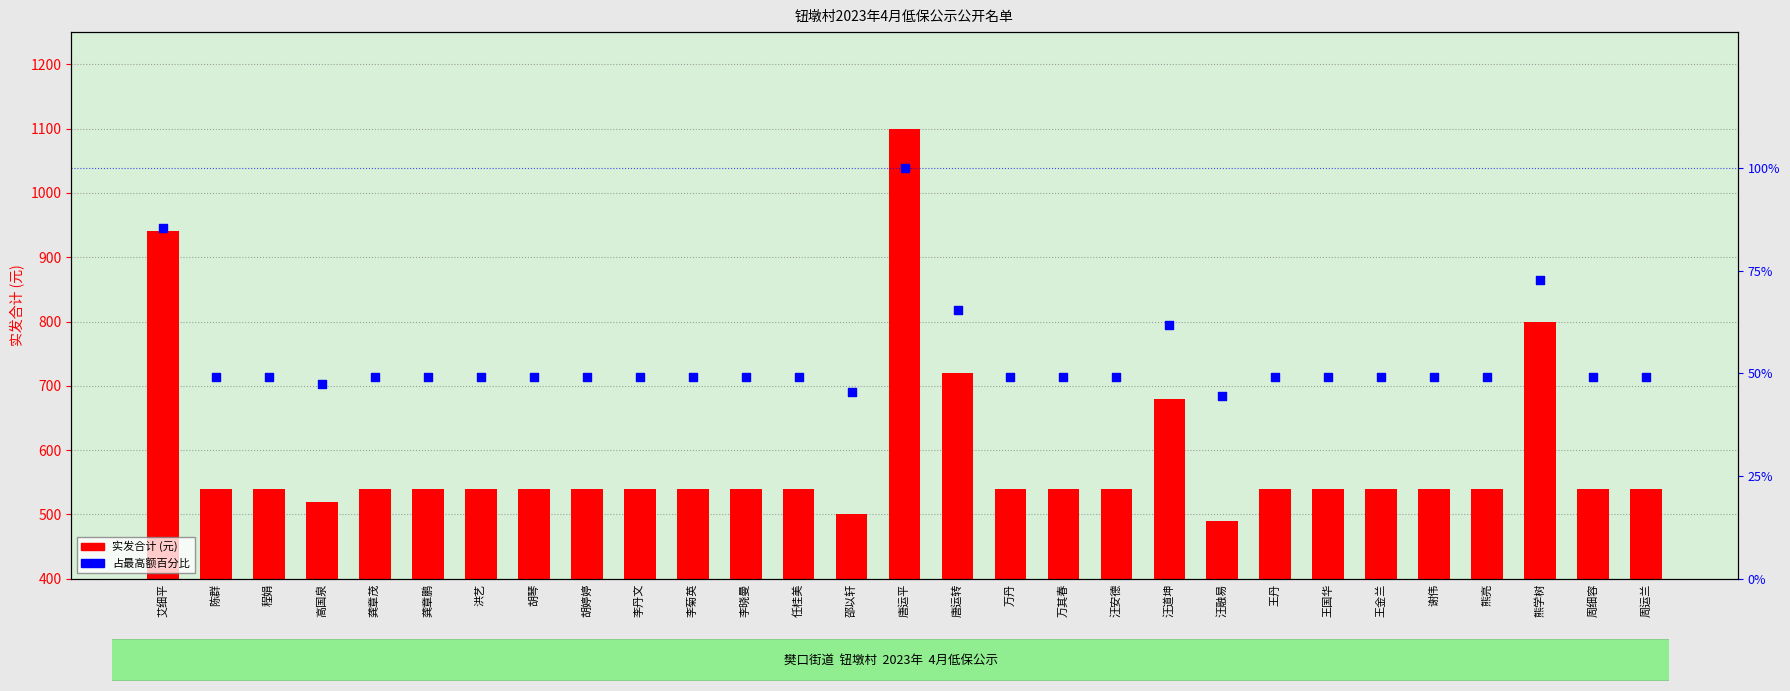

What is the total value across all series at 汪安德?

589.1